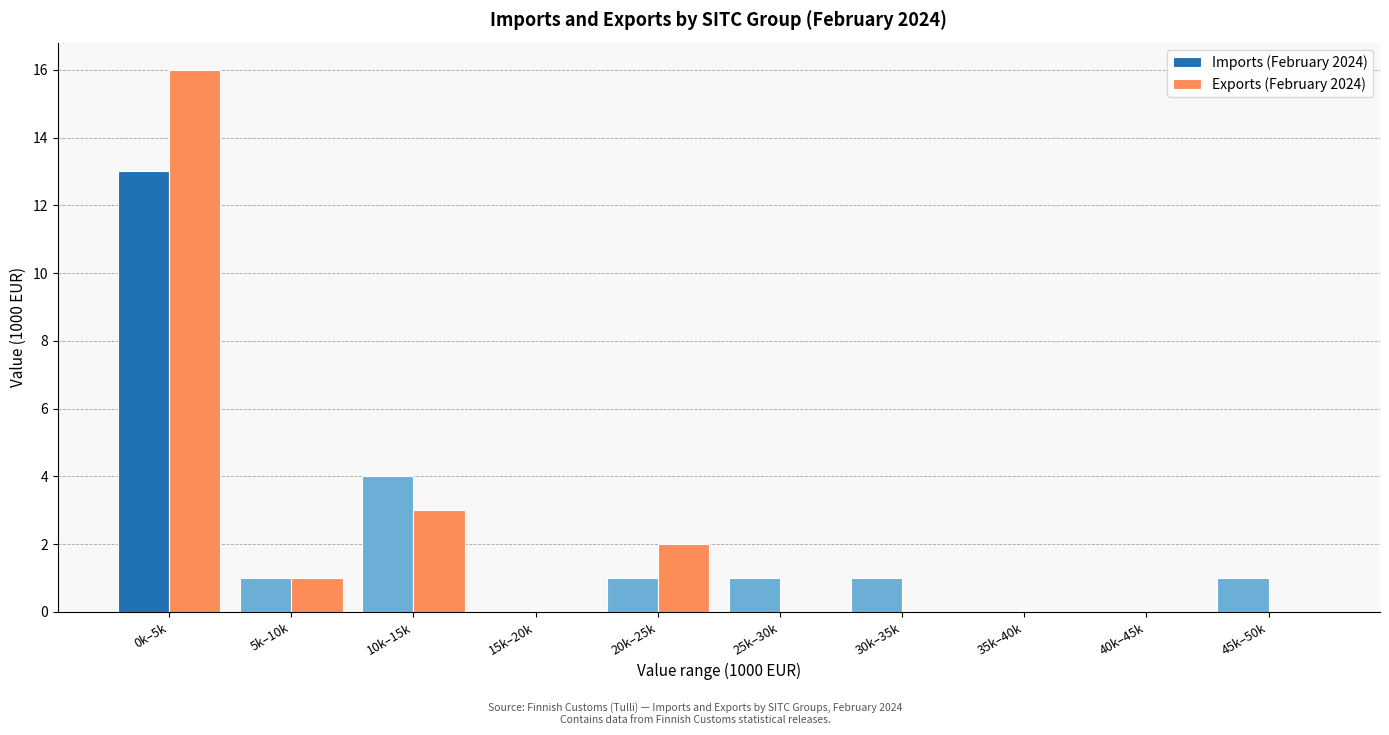

Reading left to right, extract all data points from this chart.

Imports (February 2024): 0k–5k=13	5k–10k=1	10k–15k=4	15k–20k=0	20k–25k=1	25k–30k=1	30k–35k=1	35k–40k=0	40k–45k=0	45k–50k=1
Exports (February 2024): 0k–5k=16	5k–10k=1	10k–15k=3	15k–20k=0	20k–25k=2	25k–30k=0	30k–35k=0	35k–40k=0	40k–45k=0	45k–50k=0